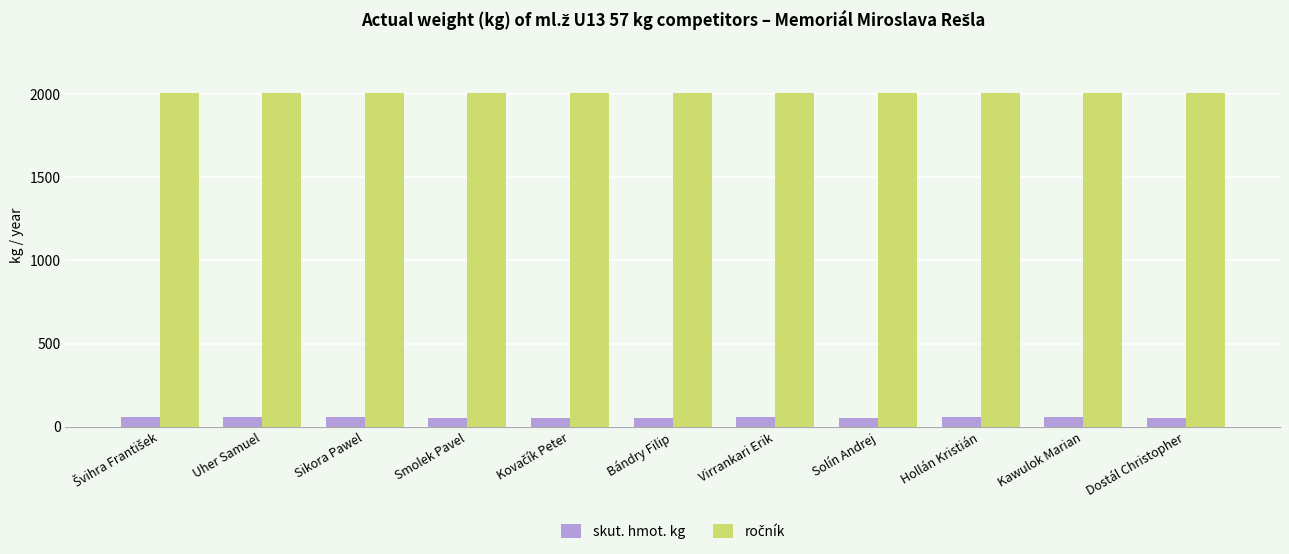

What is the total value across all series at Uher Samuel?

2067.0